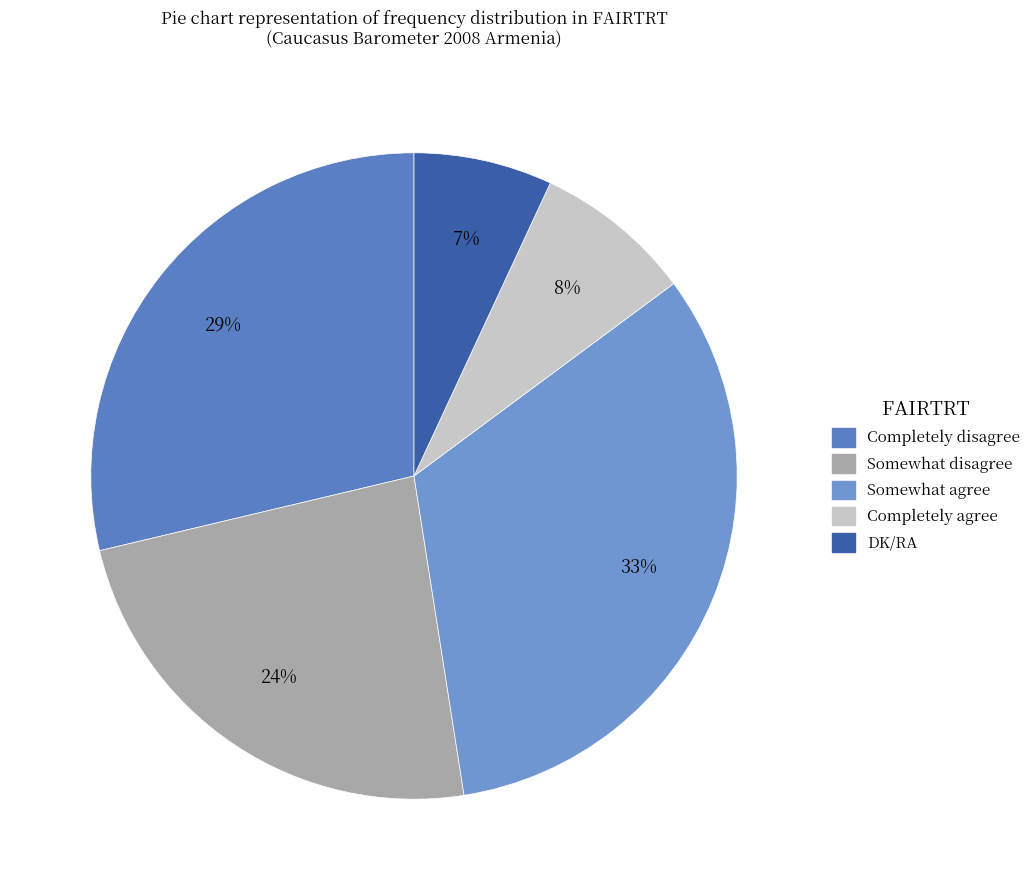

To the nearest percent, what is the difference between the DK/RA and Somewhat disagree slice percentages?

17%